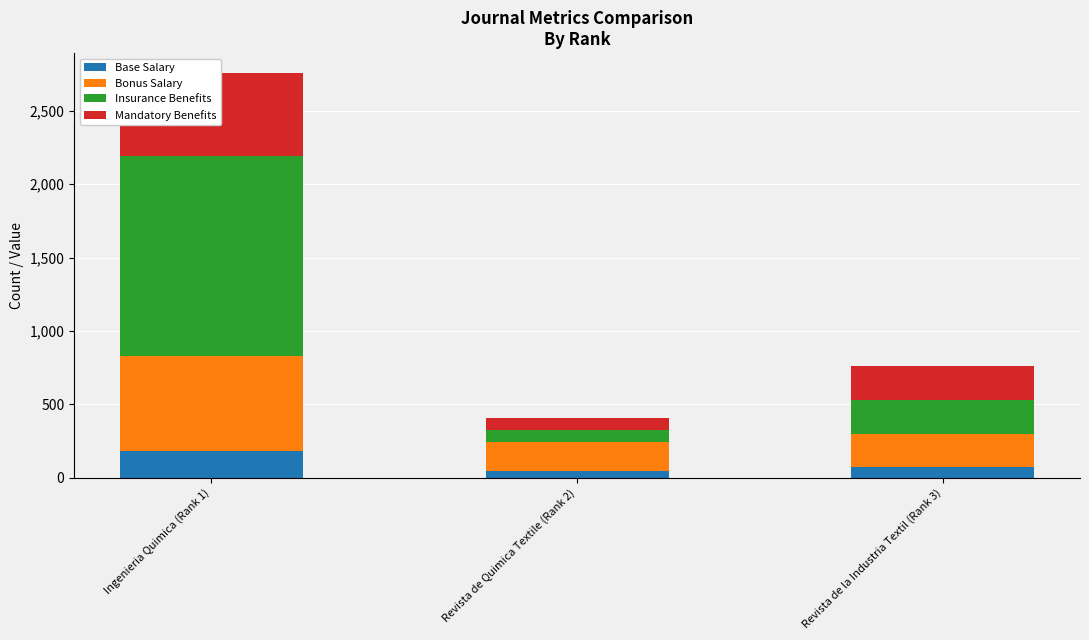

The Mandatory Benefits series shows 845 at Ingenieria Quimica (Rank 1). True or false?

False